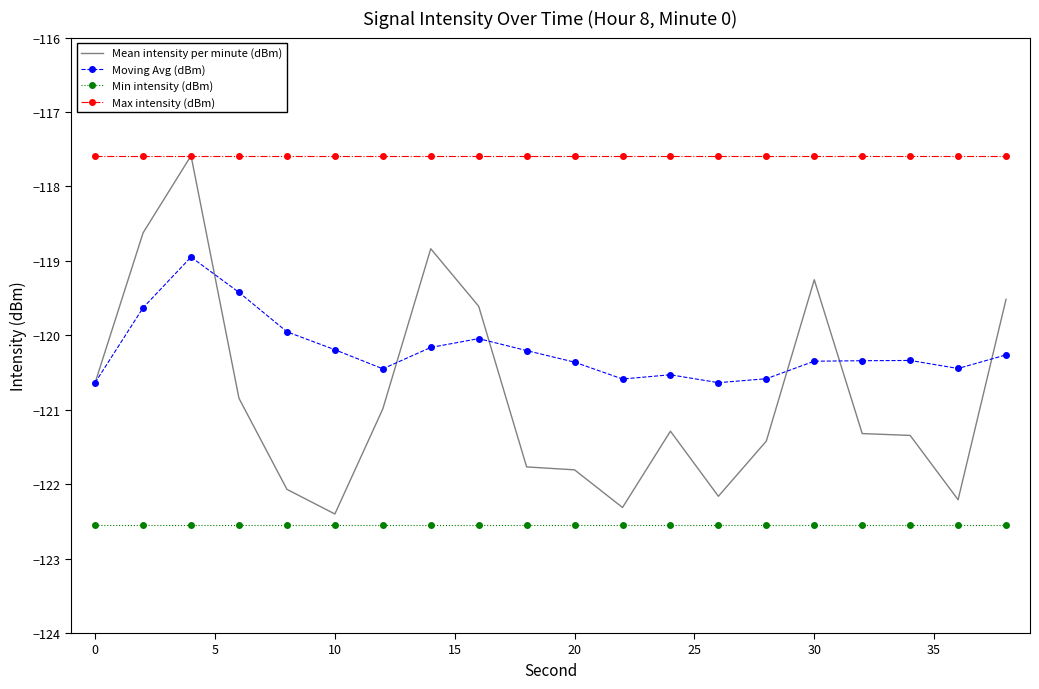

What is the greatest value displayed?

-117.6